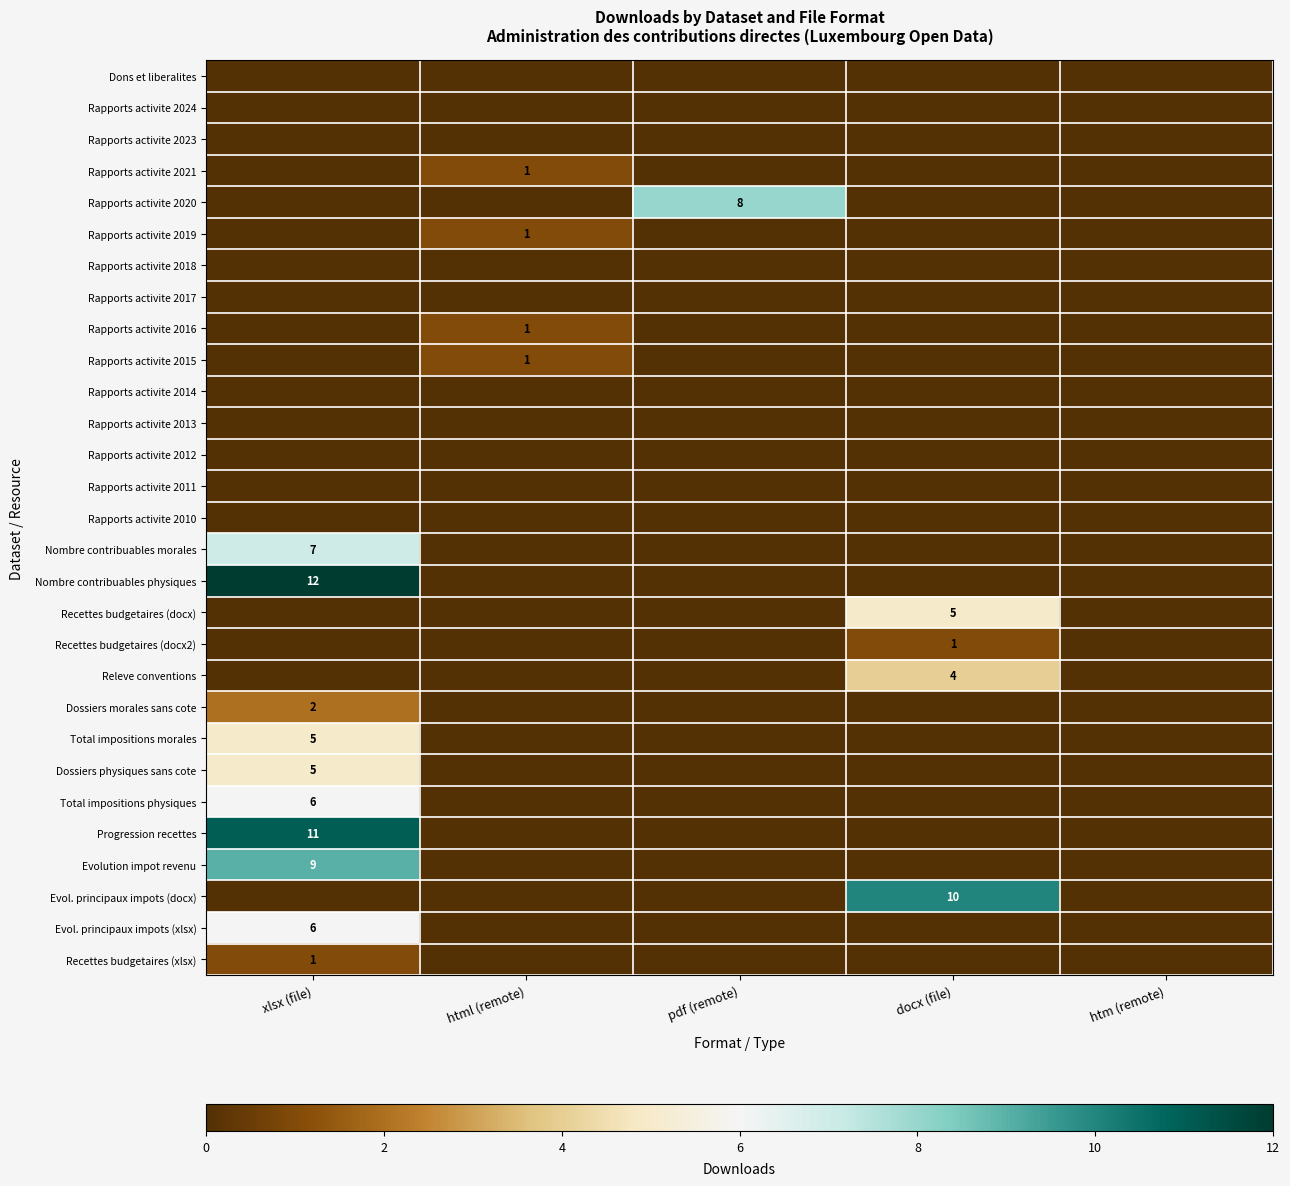

The value of Rapports activite 2019 at html (remote) is 1. True or false?

True